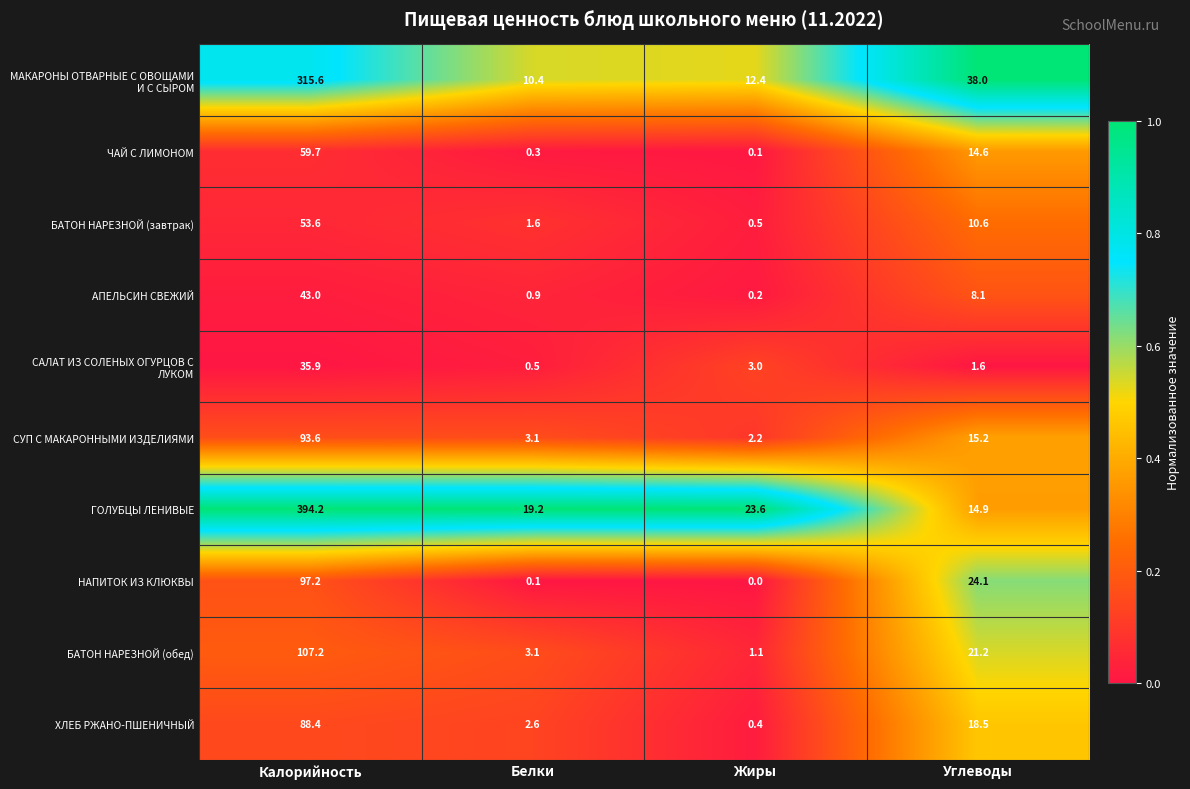

Which series has the largest total across all categories?

ГОЛУБЦЫ ЛЕНИВЫЕ